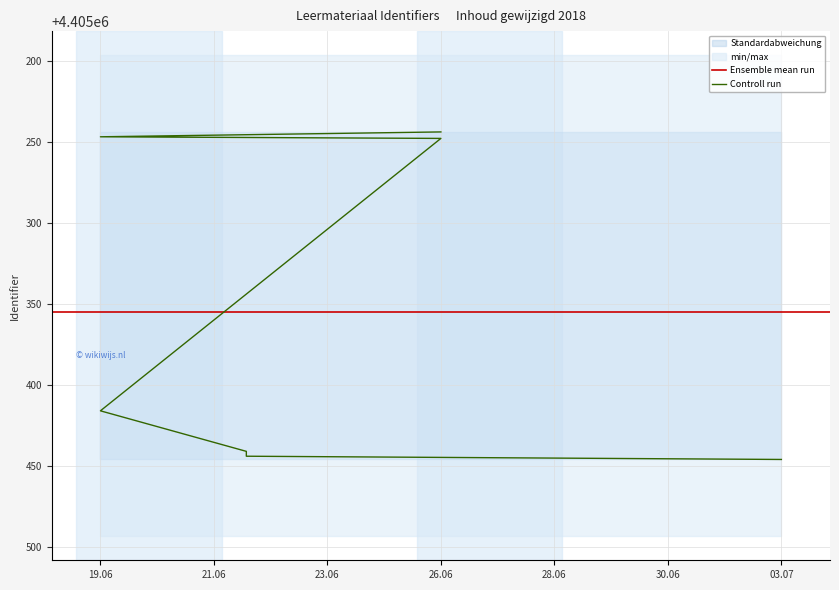

Is this an area chart (filled region under the line)?

No